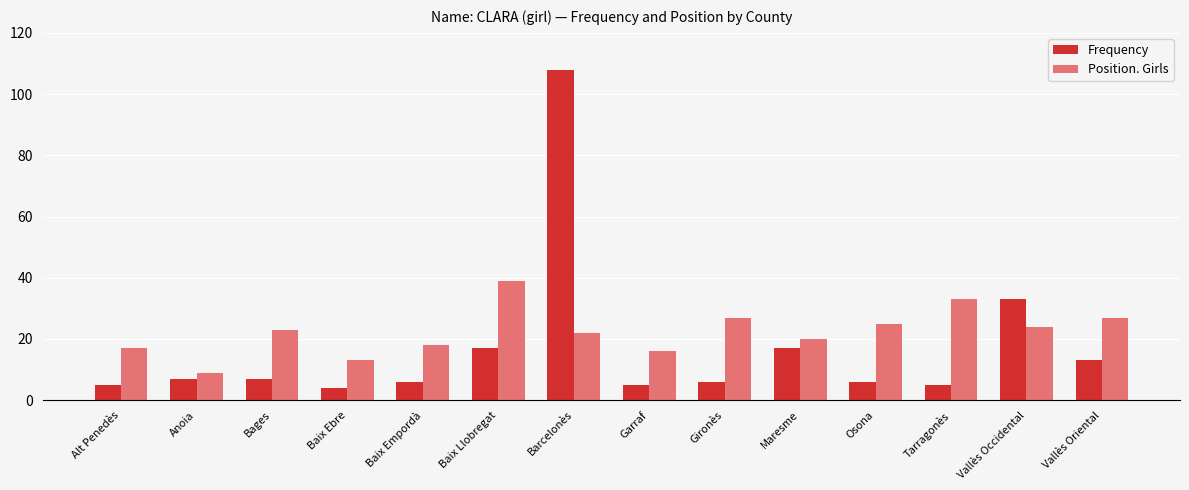

How many bars are there in each group?

2